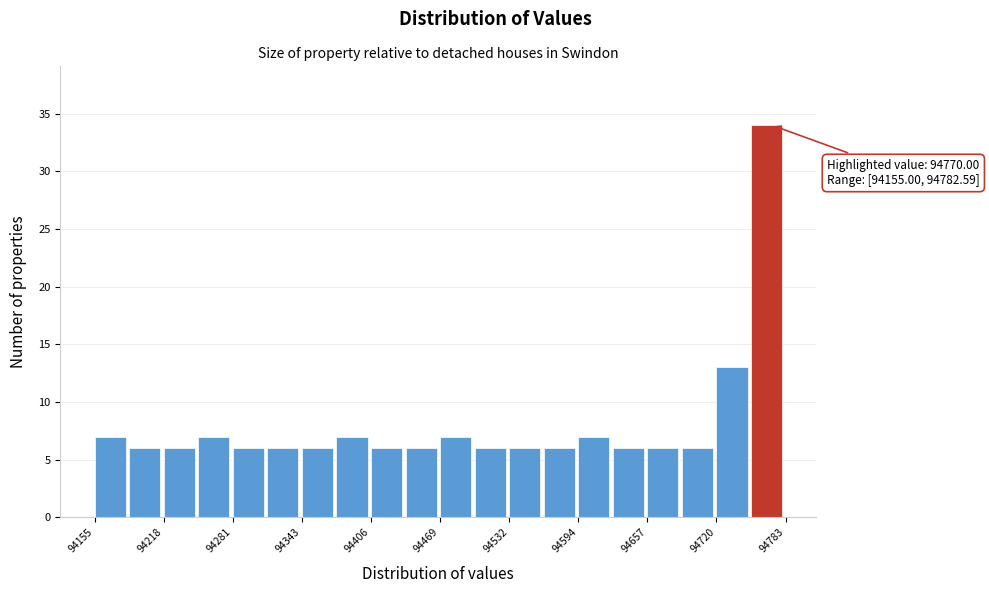

Read against the x-axis, roughly where is the centre of the tallest bar?

94770